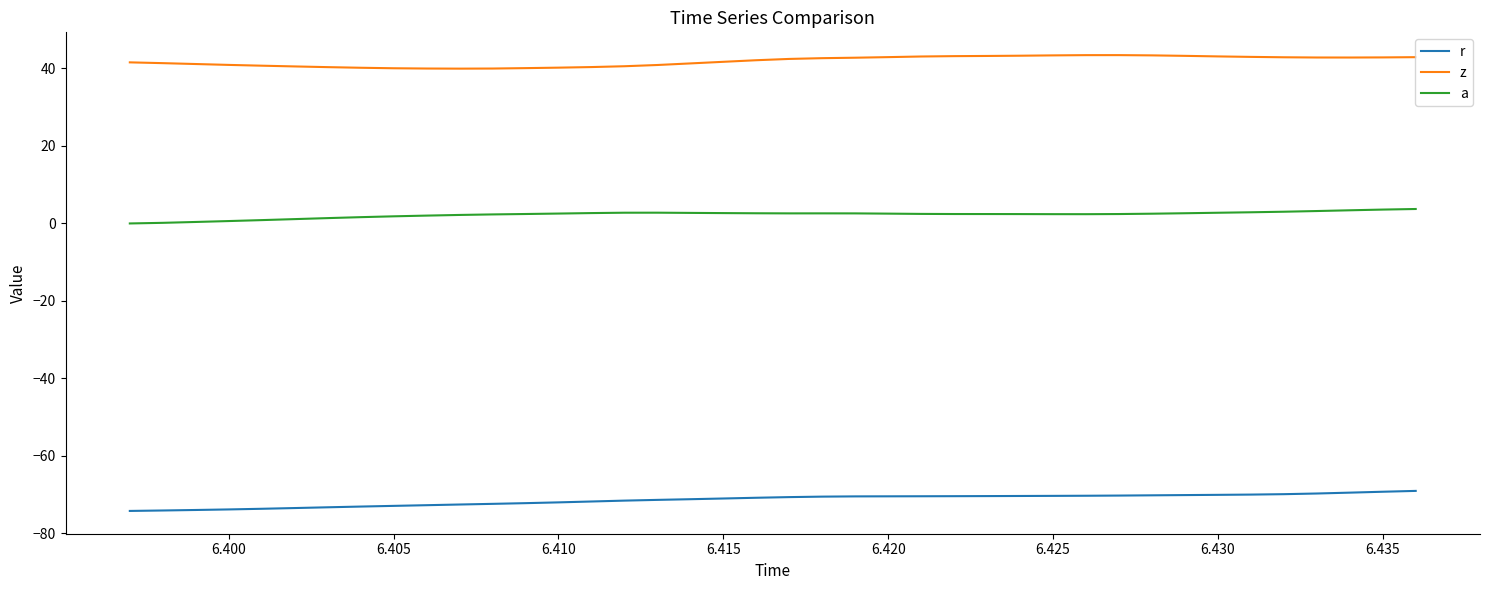

What is the difference between the maximum and minimum values in the z series?

3.5